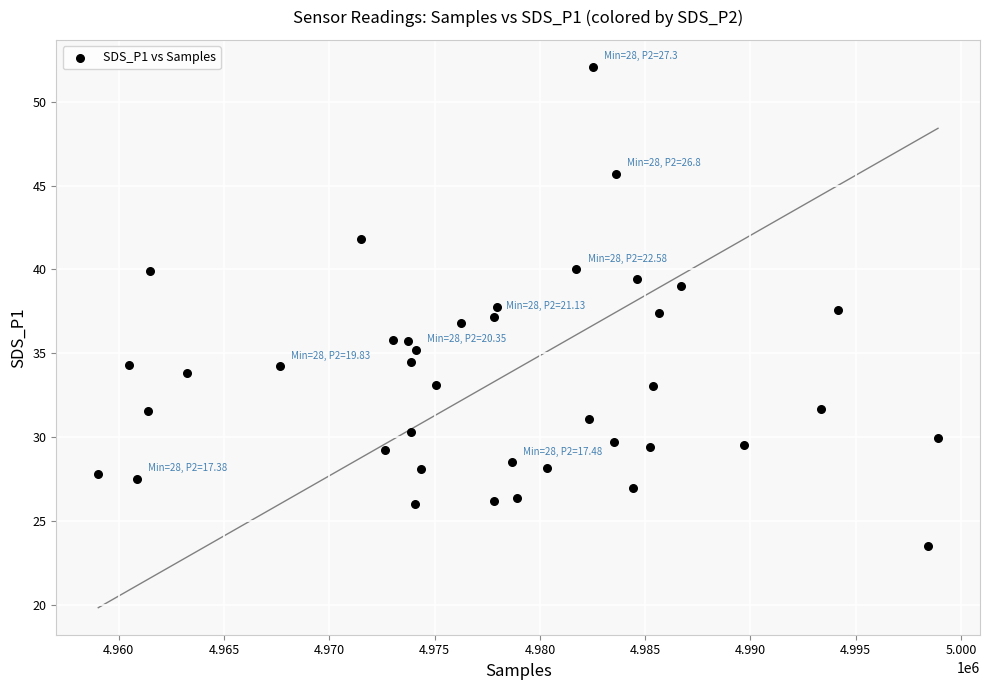

What is the range of Y values (max minus min)?

28.6